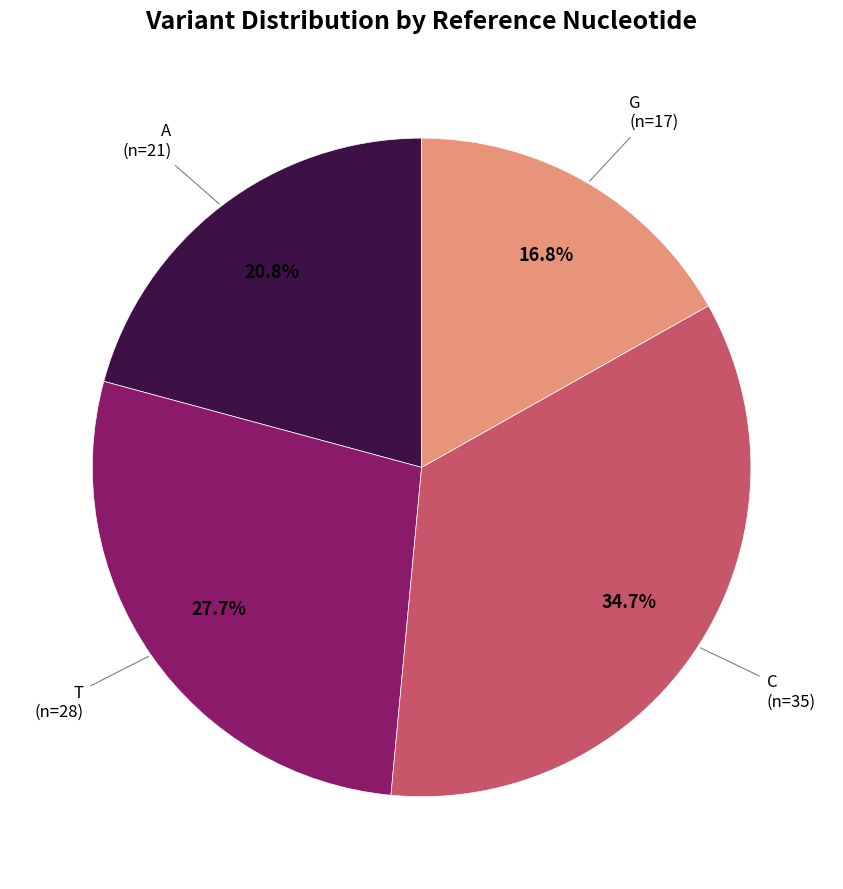

Combined, do G and C account for over 50%?

Yes